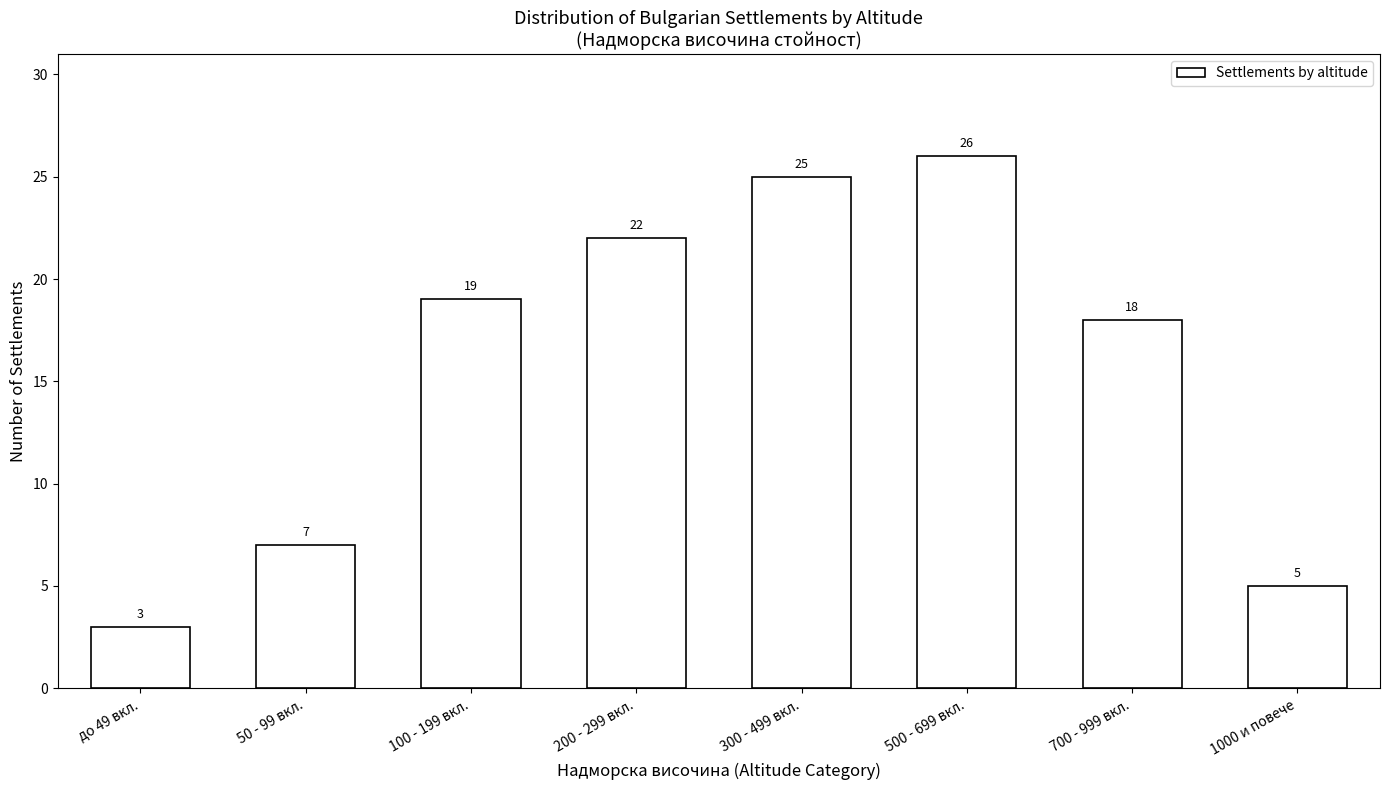

Reading left to right, what are all the values shown in this chart?

3	7	19	22	25	26	18	5